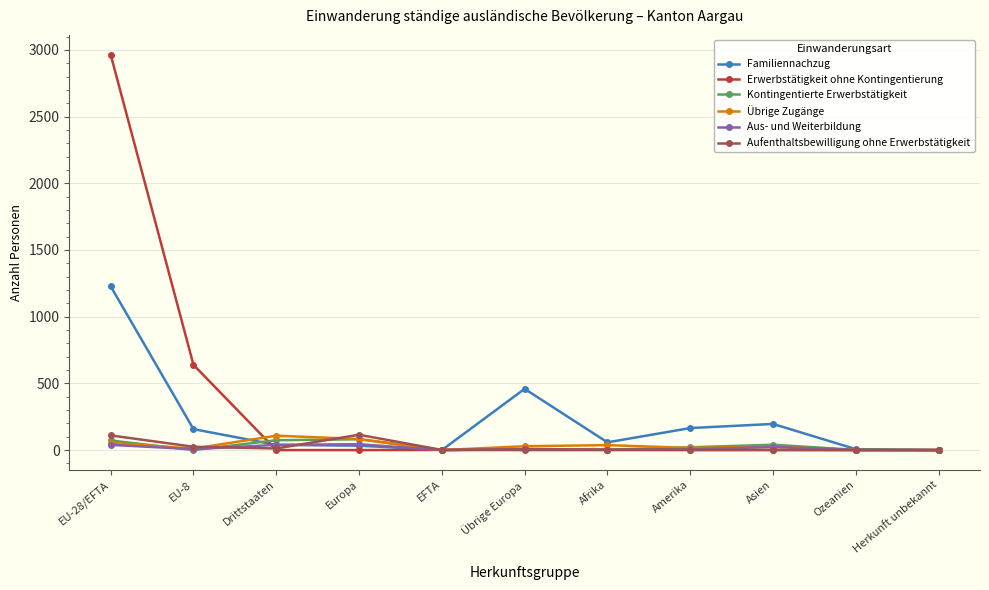

True or false: Kontingentierte Erwerbstätigkeit has a value of 0 at Herkunft unbekannt.

True